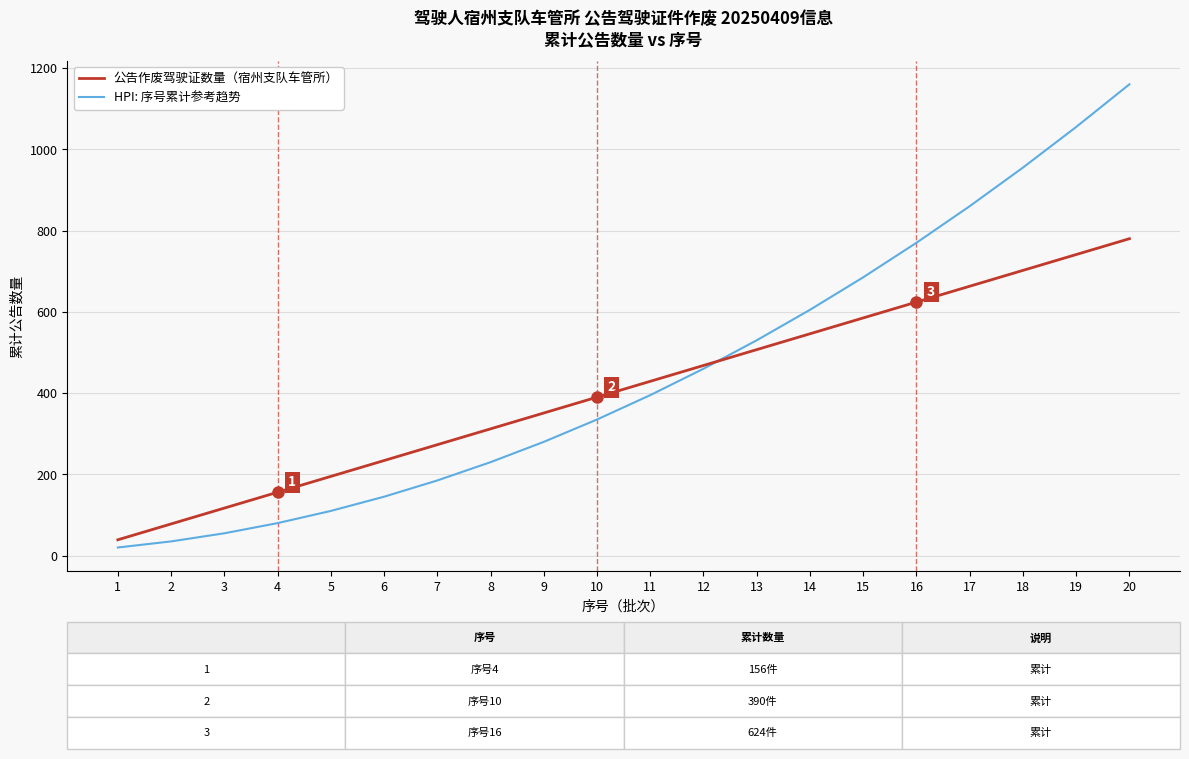

At how many categories does at least one series exceed 536?

7